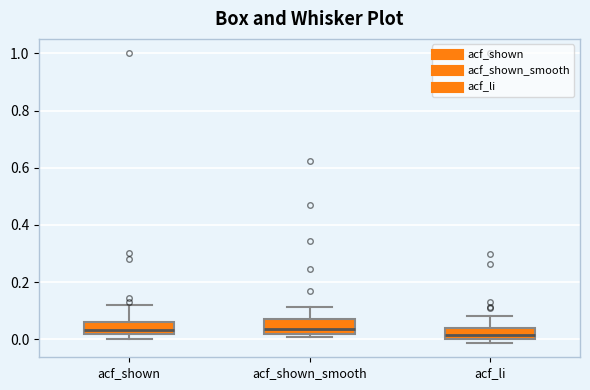

Reading left to right, read every box against the y-axis: the position of its median line, the range the box covers, and the ends of its whiskers. The values are not printed on the chart, so give them approximately, as read against the axis.

acf_shown: median 0.04, box 0.02 to 0.06, whiskers 0.00 to 0.12
acf_shown_smooth: median 0.04, box 0.02 to 0.08, whiskers 0.02 (just below the box's lower edge) to 0.12
acf_li: median 0.02, box 0.00 to 0.04, whiskers -0.02 to 0.08